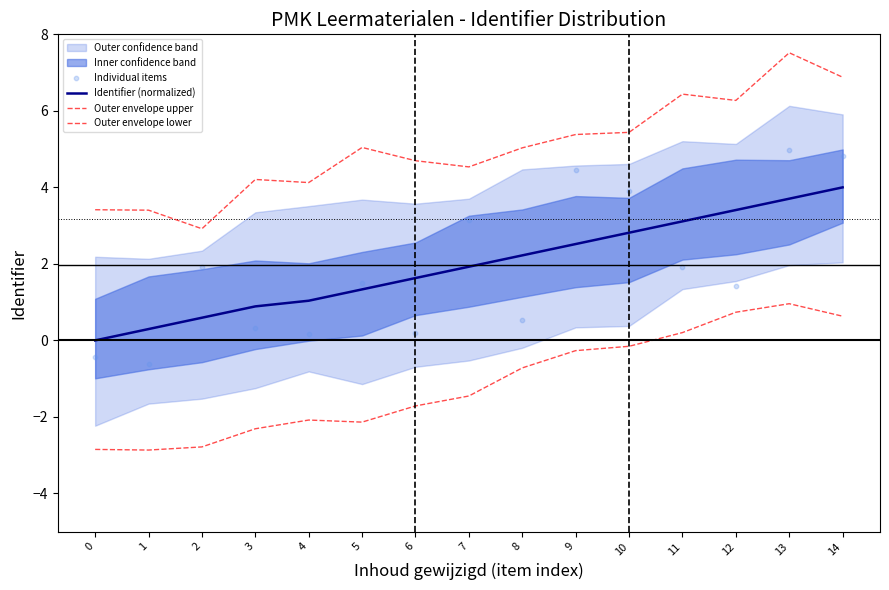

At which category is the sum across all series the highest?

13